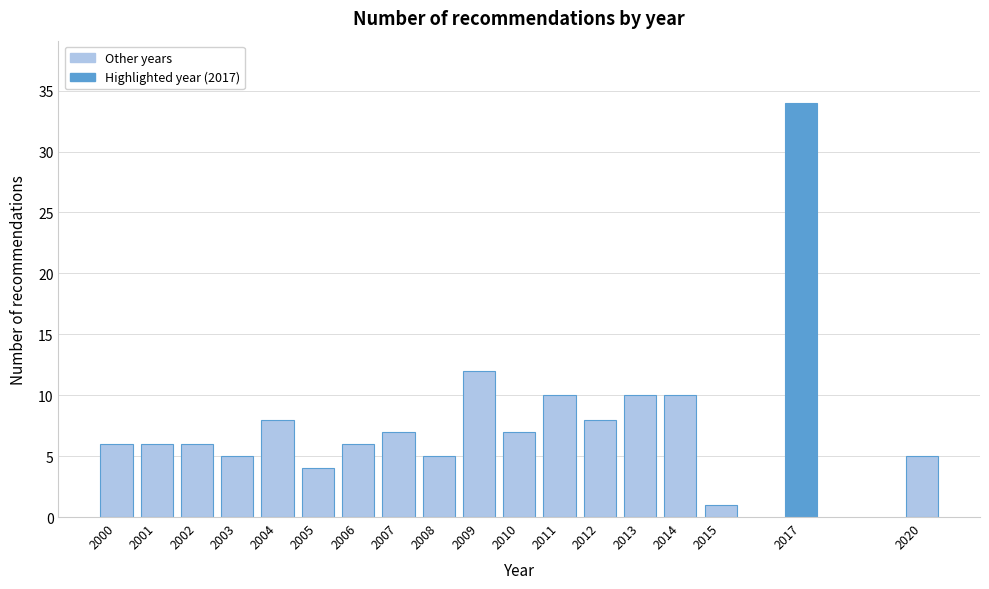

Reading right to left, what are all the values shown in this chart?

2020=5	2017=34	2015=1	2014=10	2013=10	2012=8	2011=10	2010=7	2009=12	2008=5	2007=7	2006=6	2005=4	2004=8	2003=5	2002=6	2001=6	2000=6